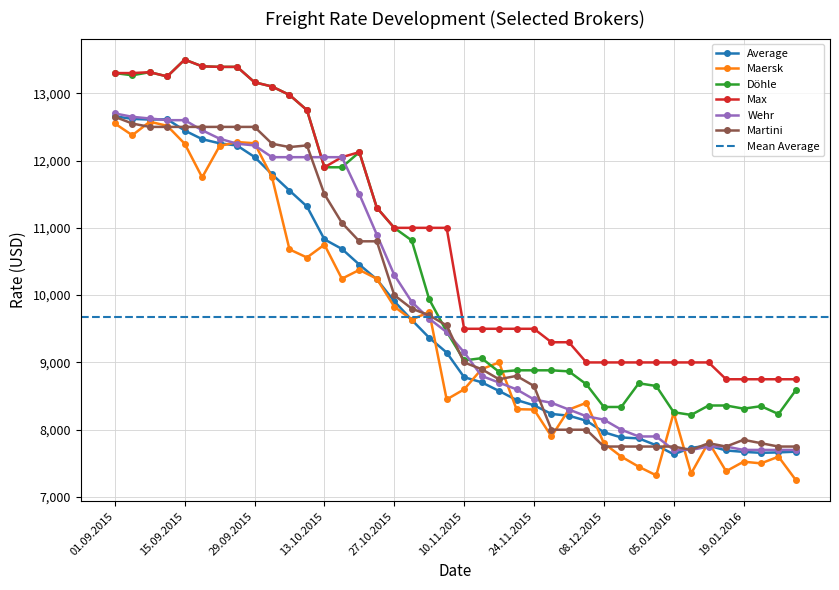

Reading left to right, list all the values displayed in this chart.

Average: 12658	12619	12609	12613	12446	12318	12256	12223	12053	11797	11554	11318	10829	10687	10454	10235	9909	9632	9367	9147	8781	8705	8576	8442	8363	8235	8208	8134	7963	7885	7871	7769	7636	7731	7764	7692	7671	7657	7663	7674
Maersk: 12551	12376	12577	12516	12250	11750	12216	12275	12257	11753	10680	10559	10750	10244	10375	10244	9829	9636	9750	8450	8600	8900	9000	8305	8300	7900	8300	8400	7800	7600	7450	7322	8252	7350	7816	7383	7525	7500	7600	7250
Döhle: 13300	13267	13313	13250	13500	13400	13392	13392	13163	13100	12975	12750	11900	11900	12125	11300	11000	10813	9938	9458	9030	9063	8860	8883	8883	8883	8867	8675	8338	8338	8690	8650	8260	8220	8360	8360	8313	8350	8233	8590
Max: 13300	13300	13313	13250	13500	13400	13392	13392	13163	13100	12975	12750	11900	12050	12125	11300	11000	11000	11000	11000	9500	9500	9500	9500	9500	9300	9300	9000	9000	9000	9000	9000	9000	9000	9000	8750	8750	8750	8750	8750
Wehr: 12700	12650	12625	12600	12600	12450	12325	12250	12225	12050	12050	12050	12050	12050	11500	10900	10300	9900	9650	9450	9150	8800	8700	8600	8450	8400	8300	8200	8150	8000	7900	7900	7700	7700	7750	7750	7700	7700	7700	7700
Martini: 12650	12550	12500	12500	12500	12500	12500	12500	12500	12250	12200	12225	11500	11075	10800	10800	10000	9800	9700	9550	9000	8900	8750	8800	8650	8000	8000	8000	7750	7750	7750	7750	7750	7700	7800	7750	7850	7800	7750	7750